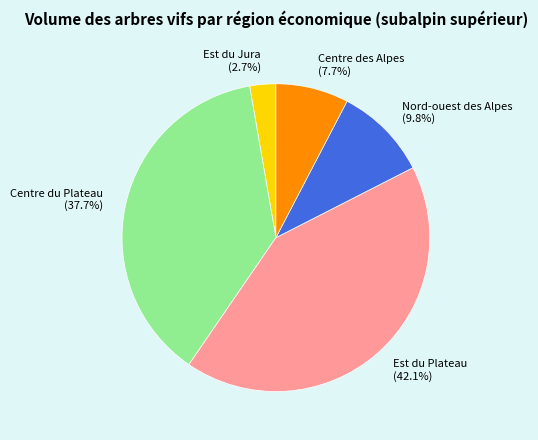

To the nearest percent, what portion does Est du Plateau represent?

42%